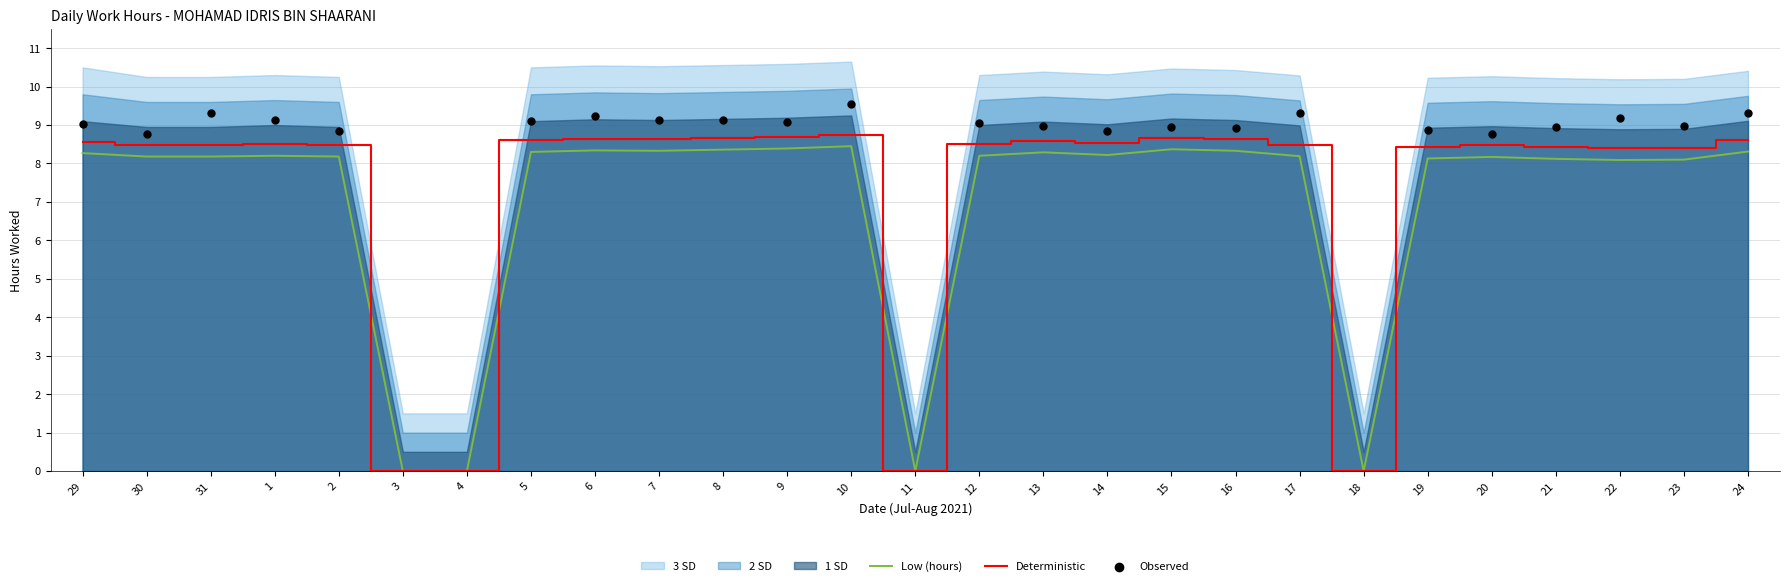

At how many categories does at least one series exceed 3?

23